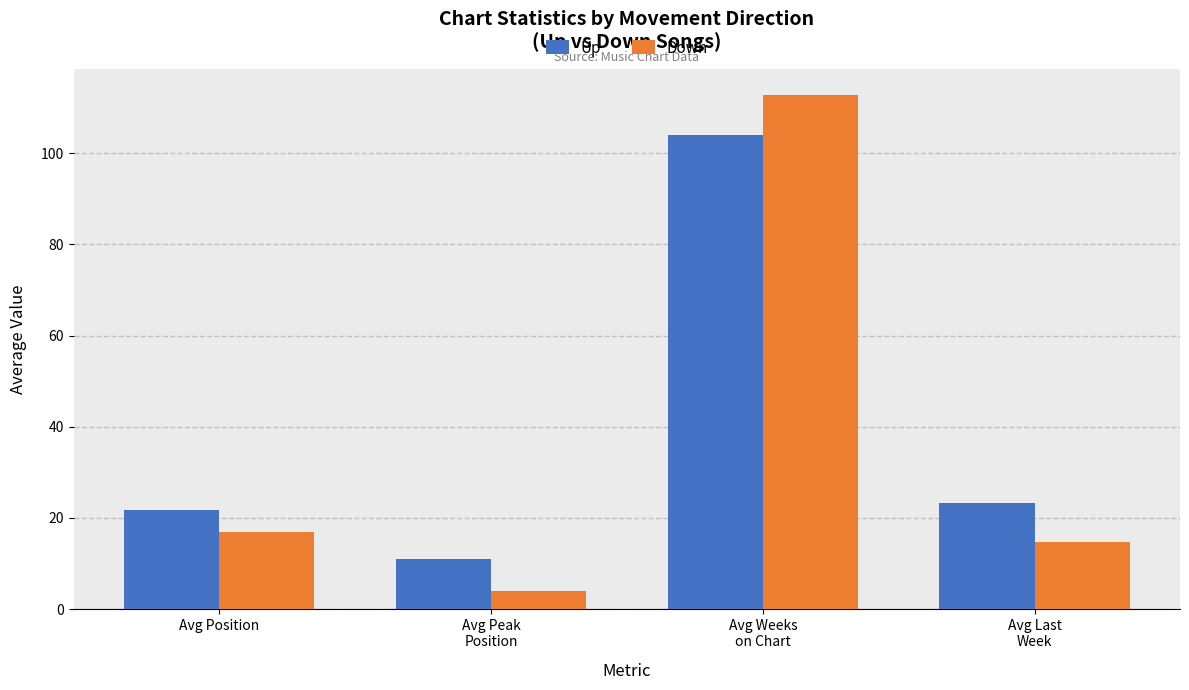

How many bars are there in total?

8